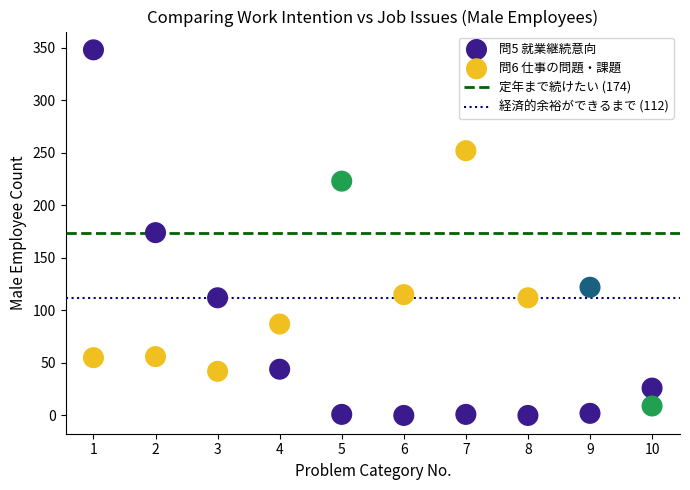

What is the X range (max minus min) for the scatter plot?

9